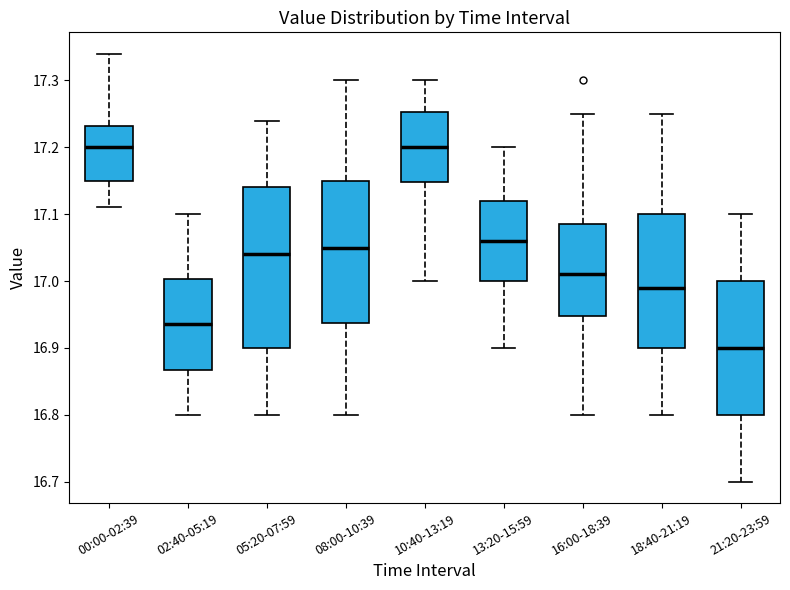

Where does the lower whisker of the box for 02:40-05:19 end on the y-axis? The values are not printed on the chart, so give them approximately, as read against the axis.

16.80